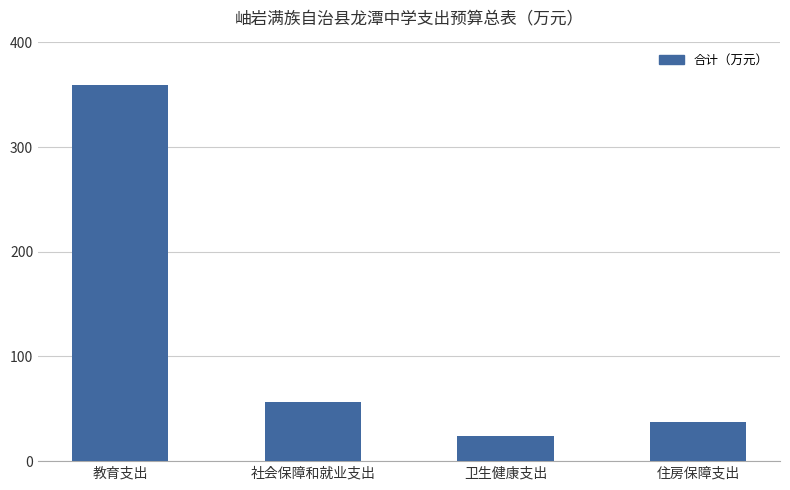

List the labels in order of value, largest first.

教育支出, 社会保障和就业支出, 住房保障支出, 卫生健康支出